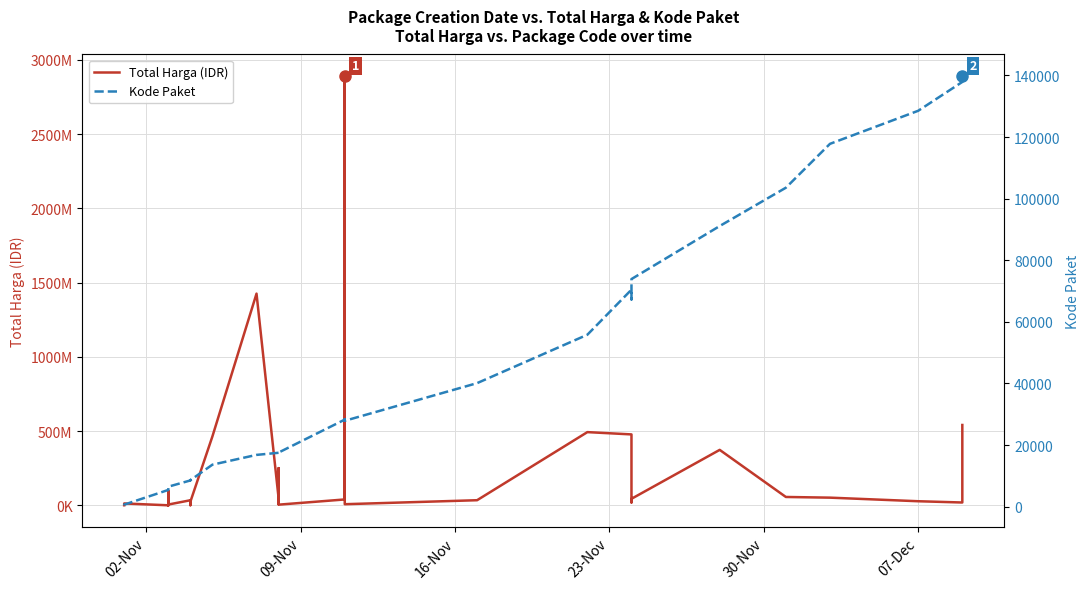

How many values in the Kode Paket series are below 17272?

17